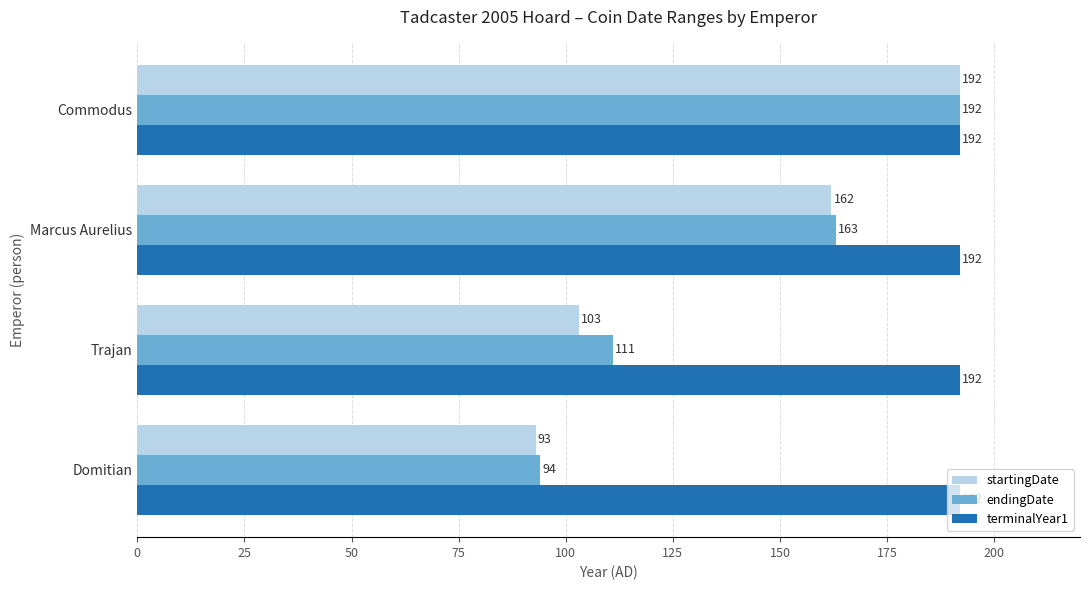

What are all the series names shown in the legend?

startingDate, endingDate, terminalYear1